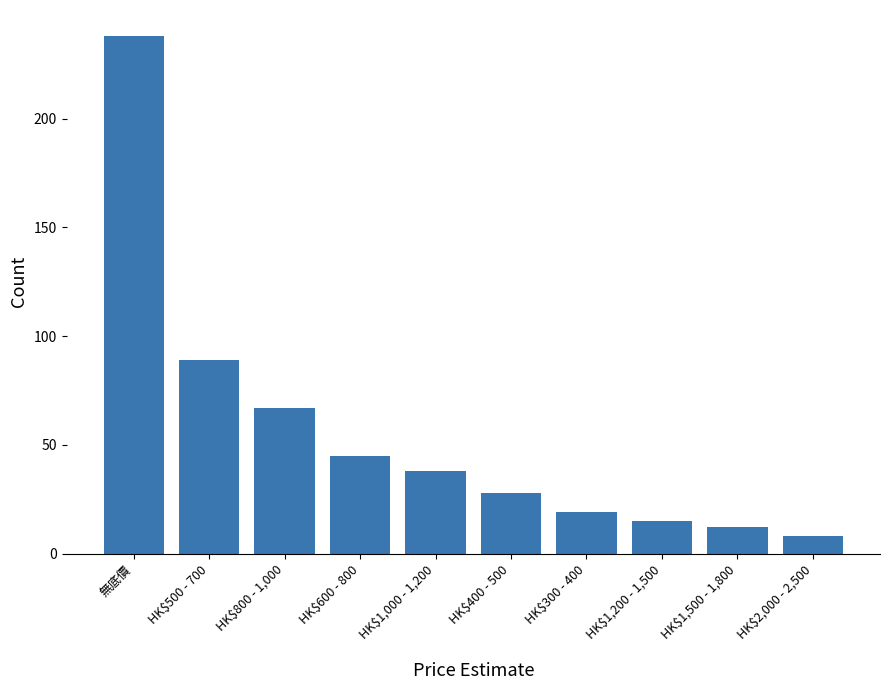

Where is the data nearest to the value 123?

HK$500 - 700